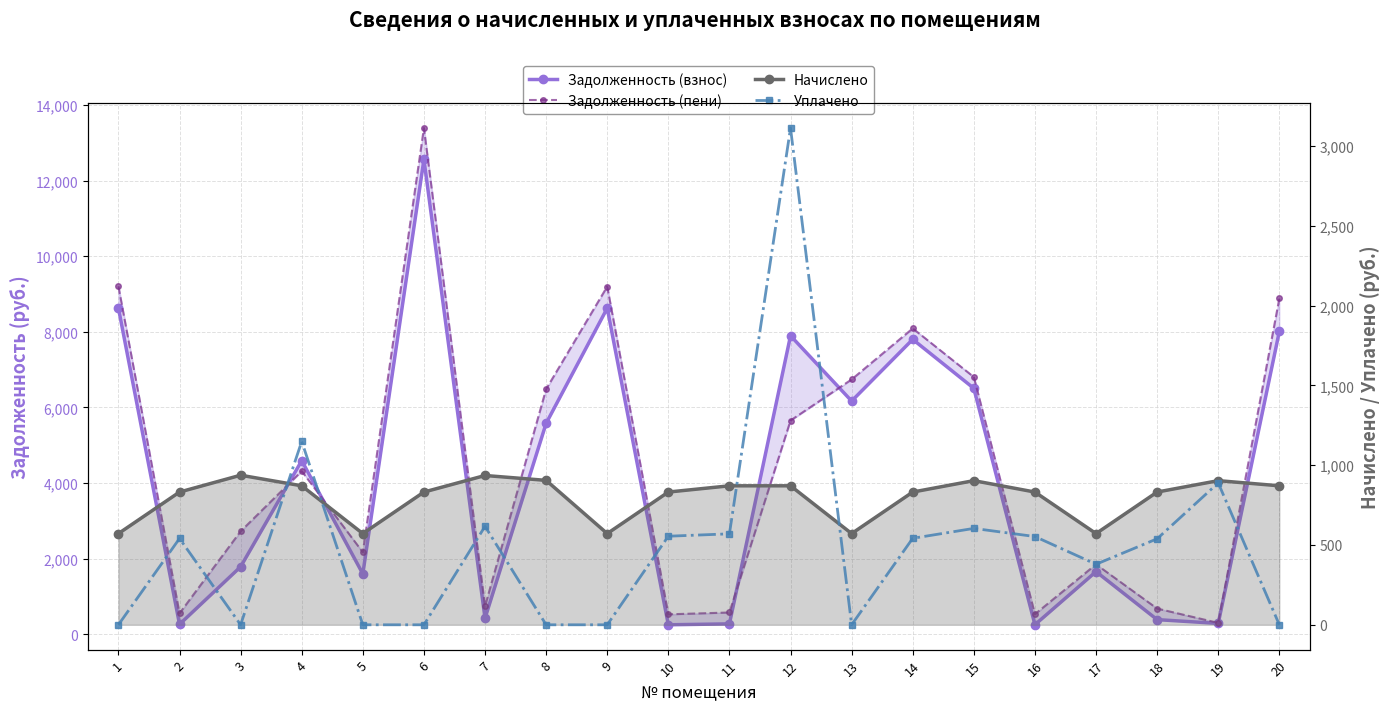

What is the spread (max minus min) of values at 4?

3721.0